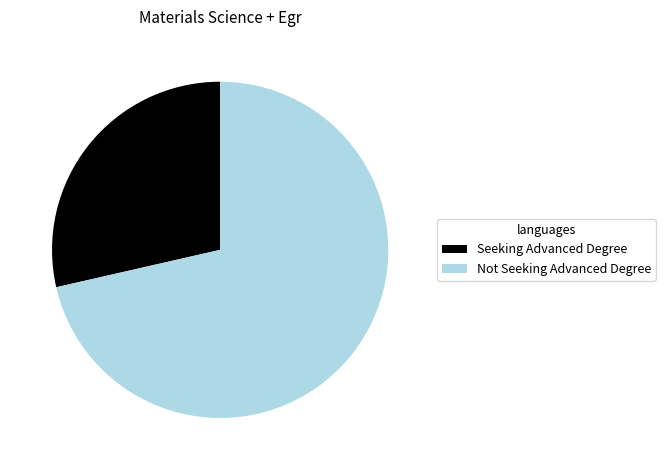

Is Not Seeking Advanced Degree the majority of the pie?

Yes